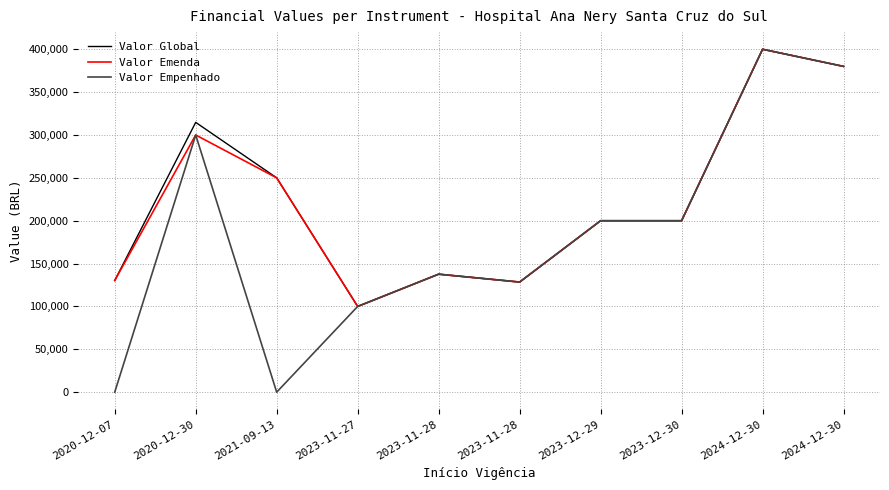

Between 2023-11-28 and 2024-12-30, which series saw the biggest shift?

Valor Global